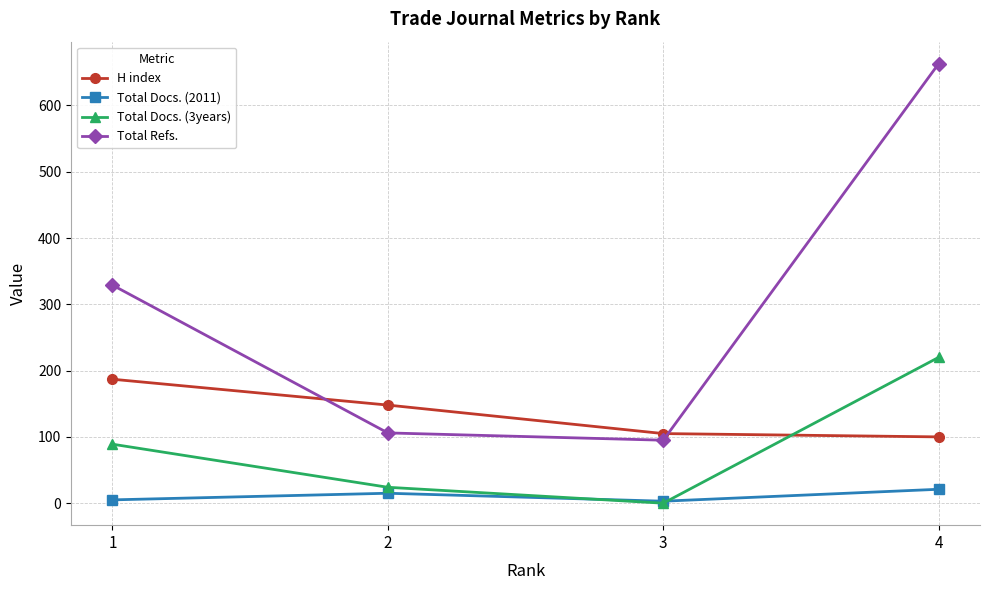

What is the difference between the maximum and minimum values in the Total Docs. (3years) series?

220